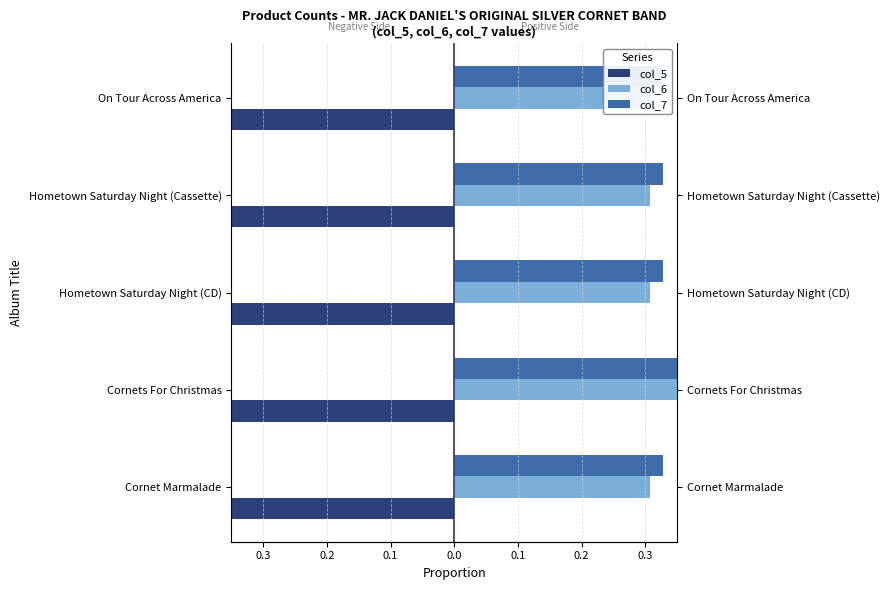

Reading left to right, extract all data points from this chart.

col_5: -0.4	-0.5	-0.4	-0.4	-0.4
col_6: 0.3	0.4	0.3	0.3	0.3
col_7: 0.3	0.8	0.3	0.3	0.3